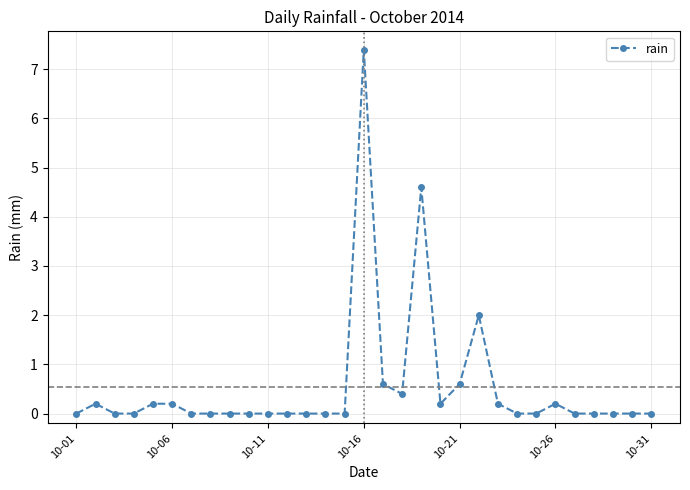

What is the value of the 19th point from the left?

4.6